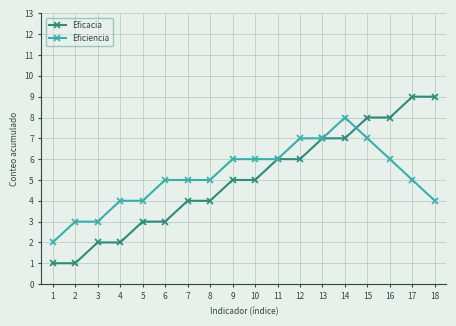

Which series has the widest spread of values?

Eficacia